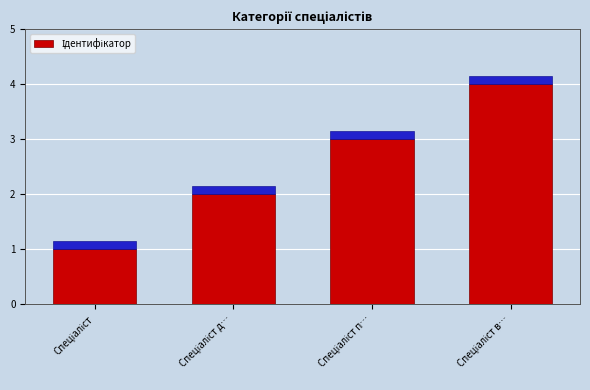

What is the change in value from Спеціаліст to Спеціаліст д…?

+1